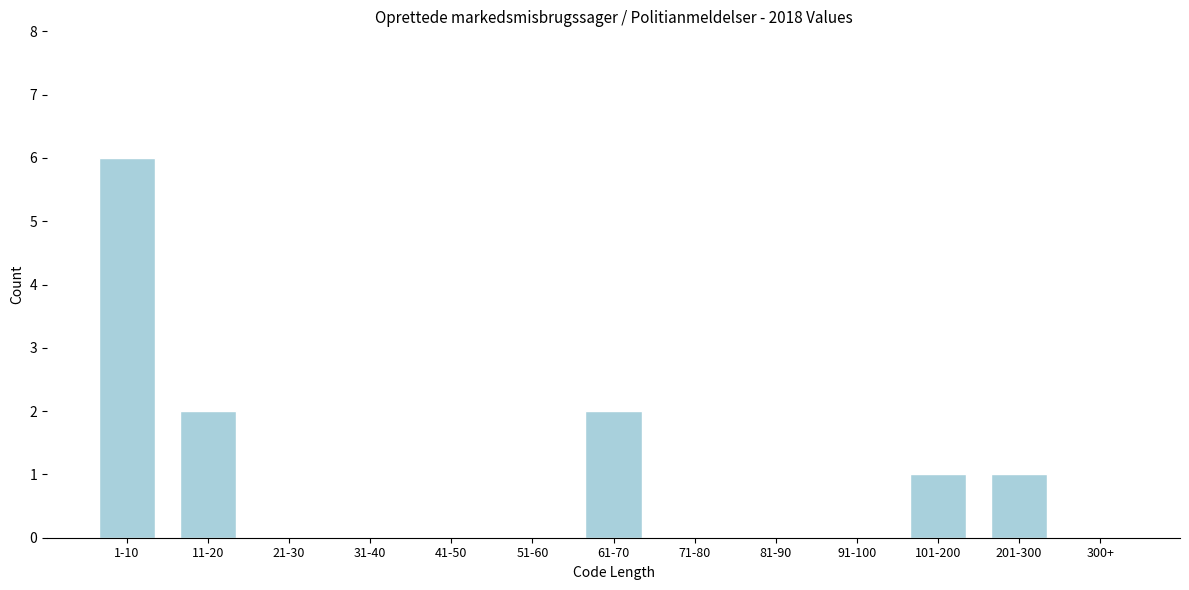

Reading left to right, extract all data points from this chart.

1-10=6	11-20=2	21-30=0	31-40=0	41-50=0	51-60=0	61-70=2	71-80=0	81-90=0	91-100=0	101-200=1	201-300=1	300+=0